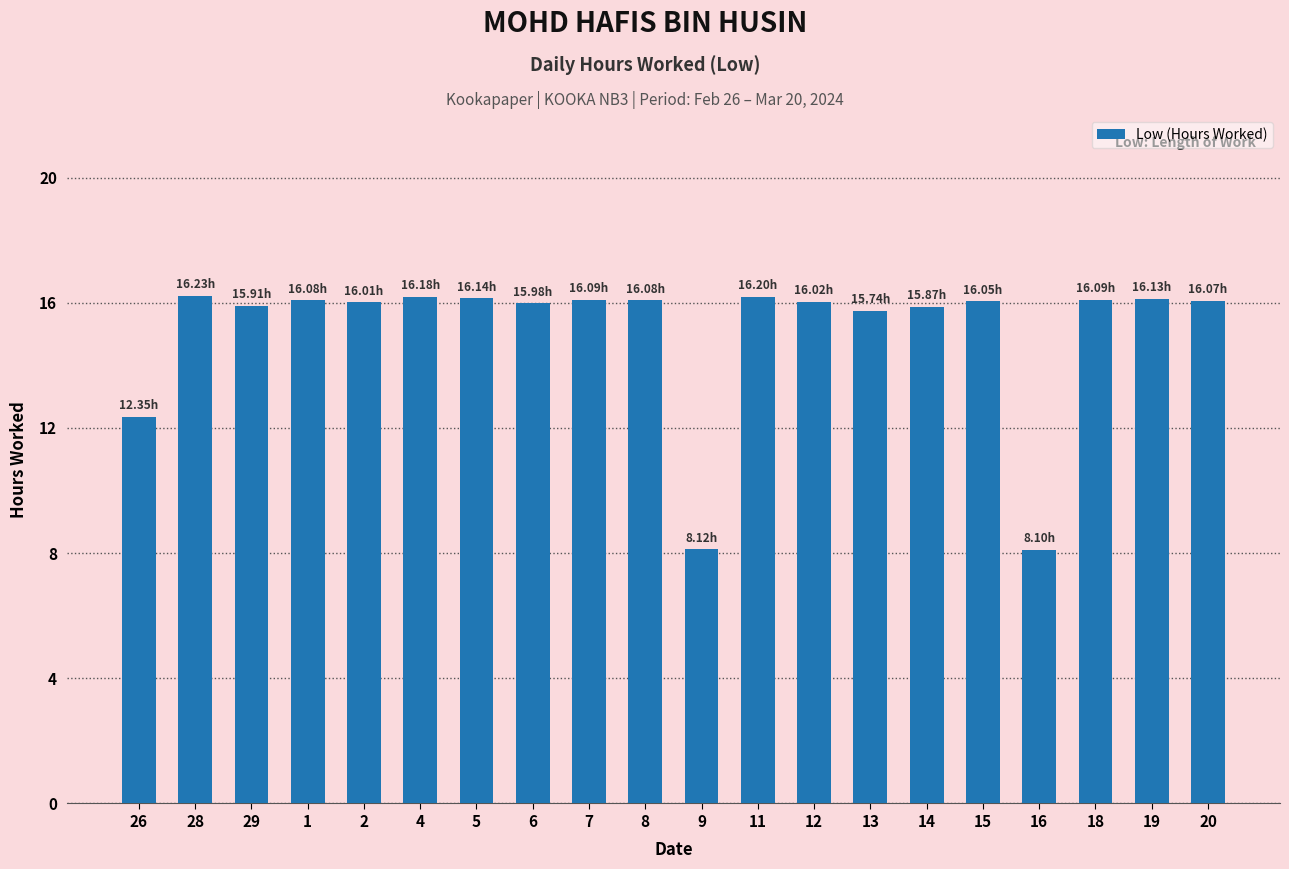

What is the value of the 15th bar from the left?

15.9